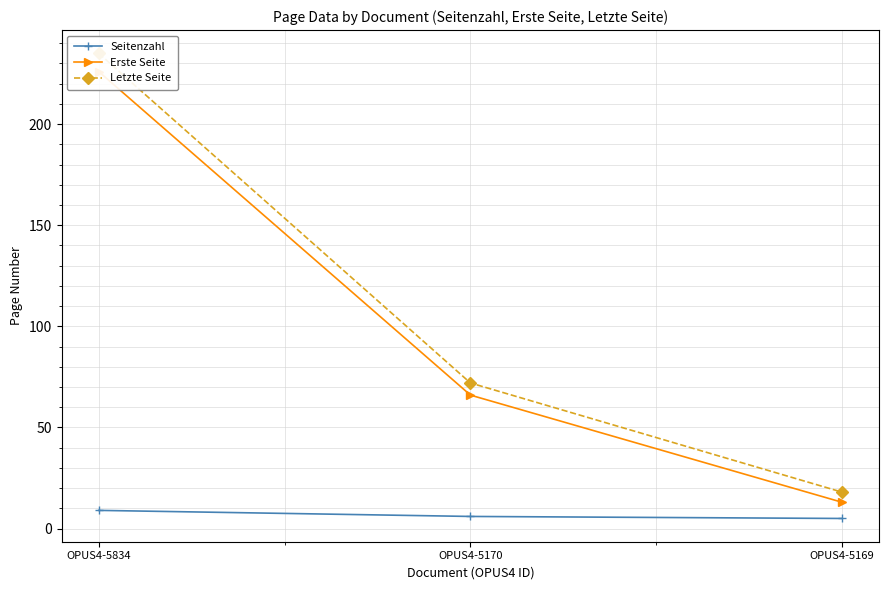

What is the difference between the maximum and minimum values in the Seitenzahl series?

4